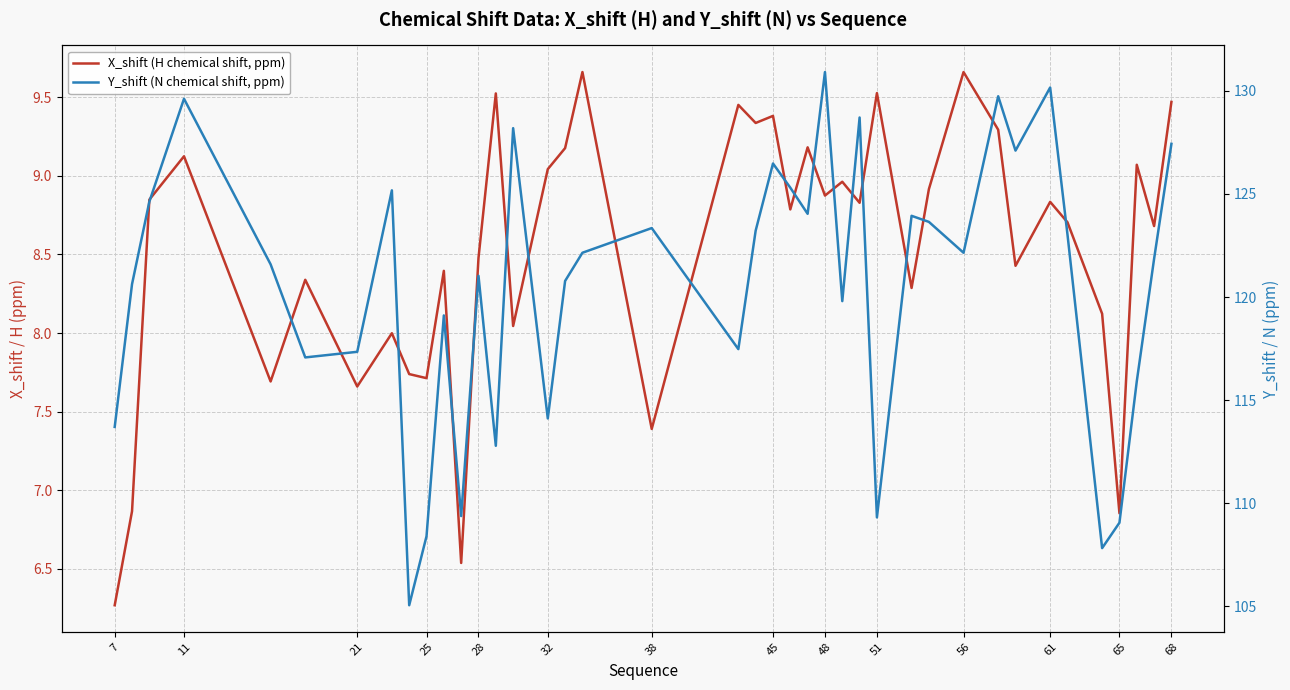

How many distinct data groups are displayed?

2